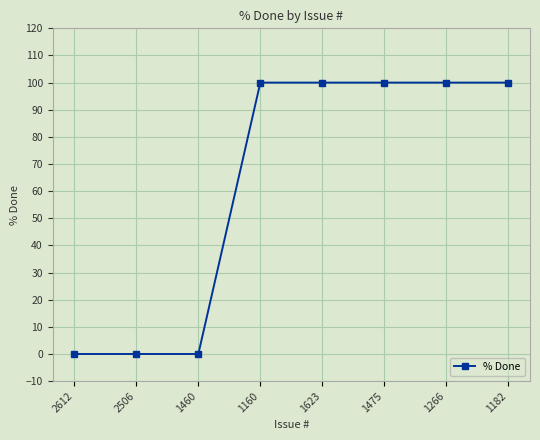

Reading left to right, transcribe all the data shown in this chart.

0	0	0	100	100	100	100	100